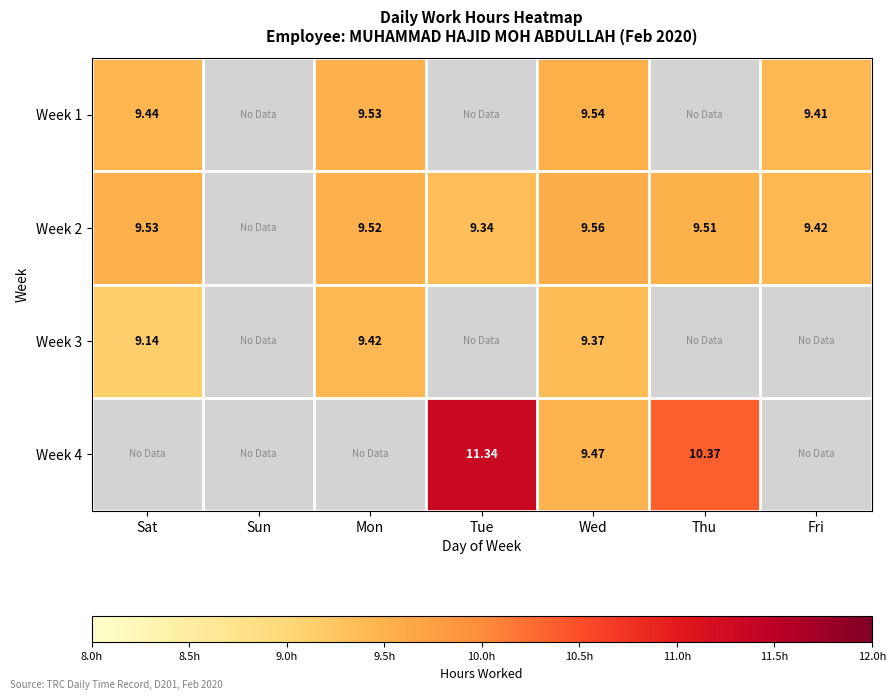

What is the total value across all series at Fri?

18.8